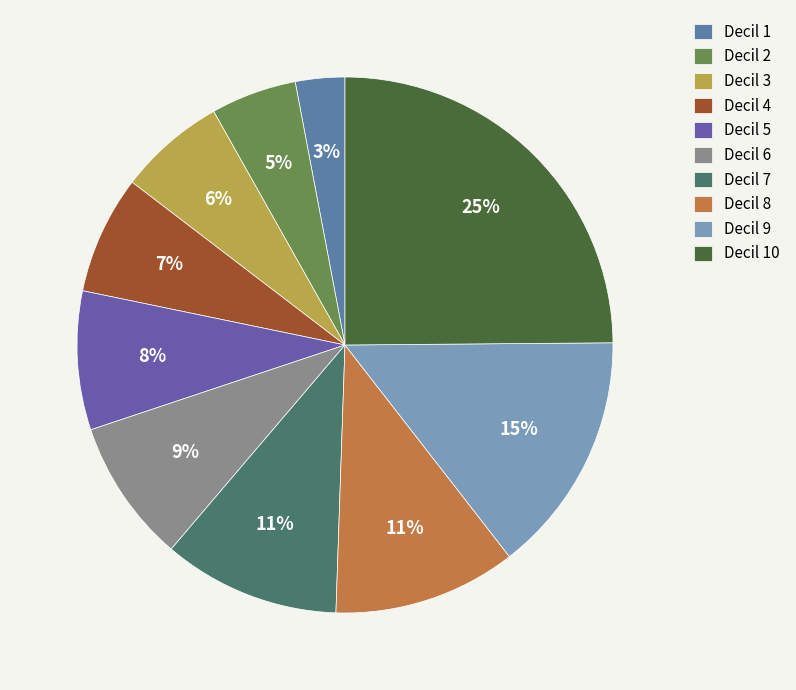

Do Decil 8 and Decil 1 together represent more than half of the pie?

No